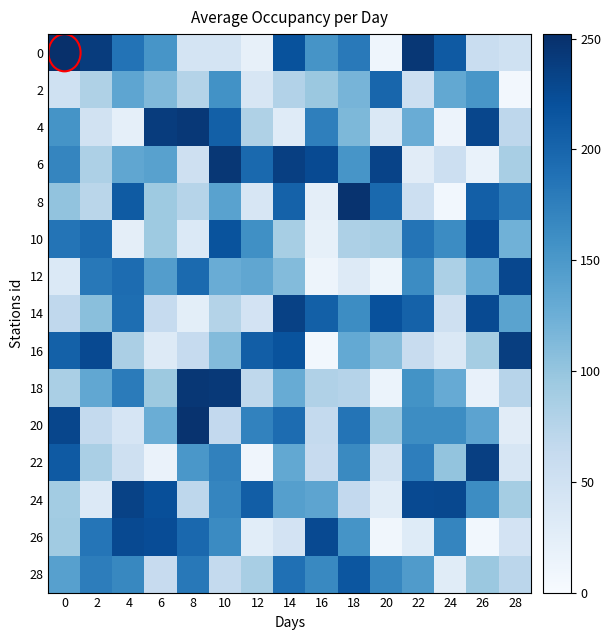

How many data points does each series have?

15